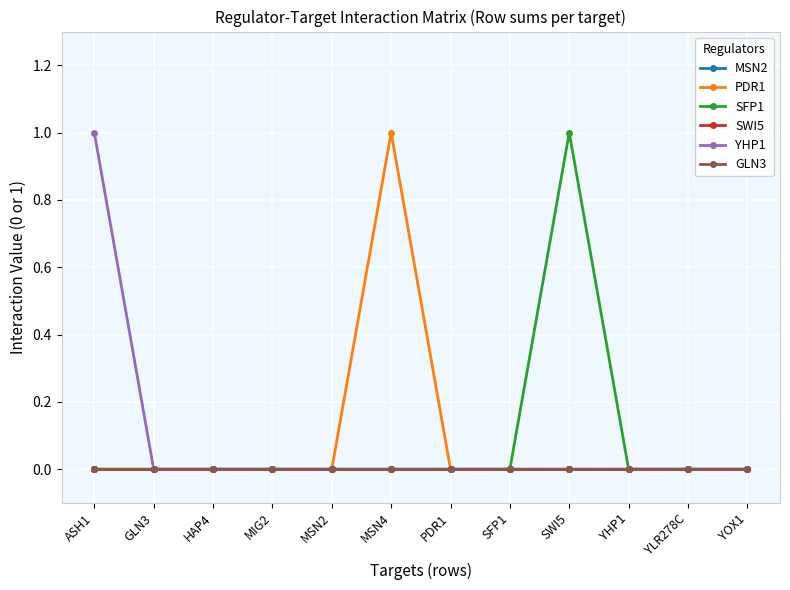

What is the label of the 8th point from the left?

SFP1